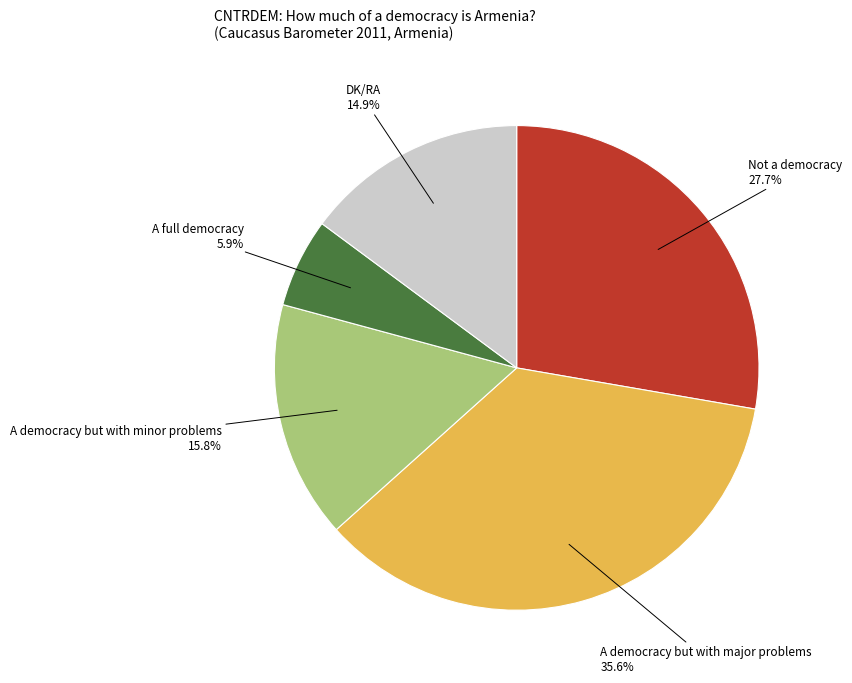

Is there a majority slice in this chart?

No